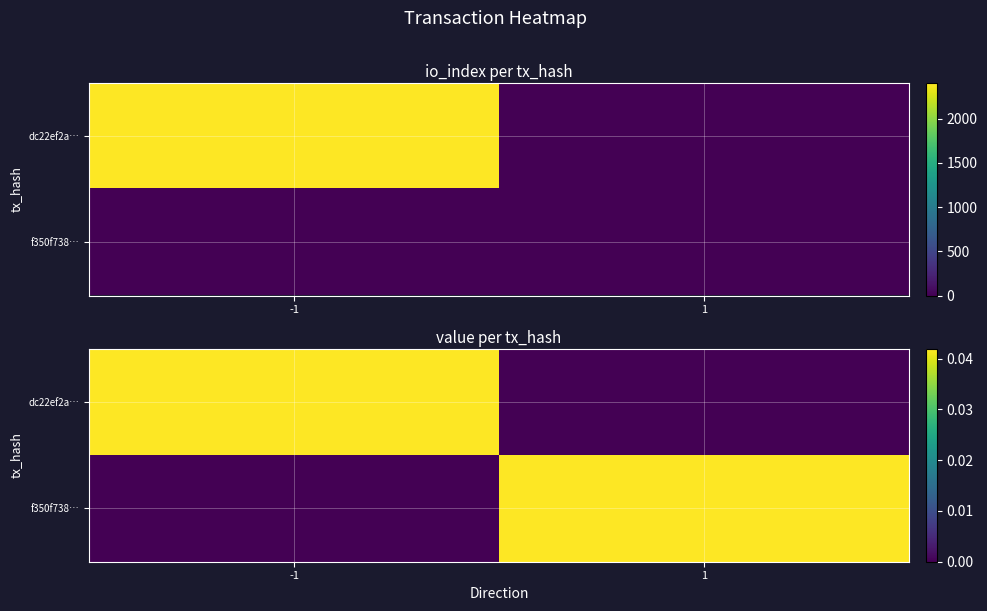

Which category has the lowest value across all series?

1